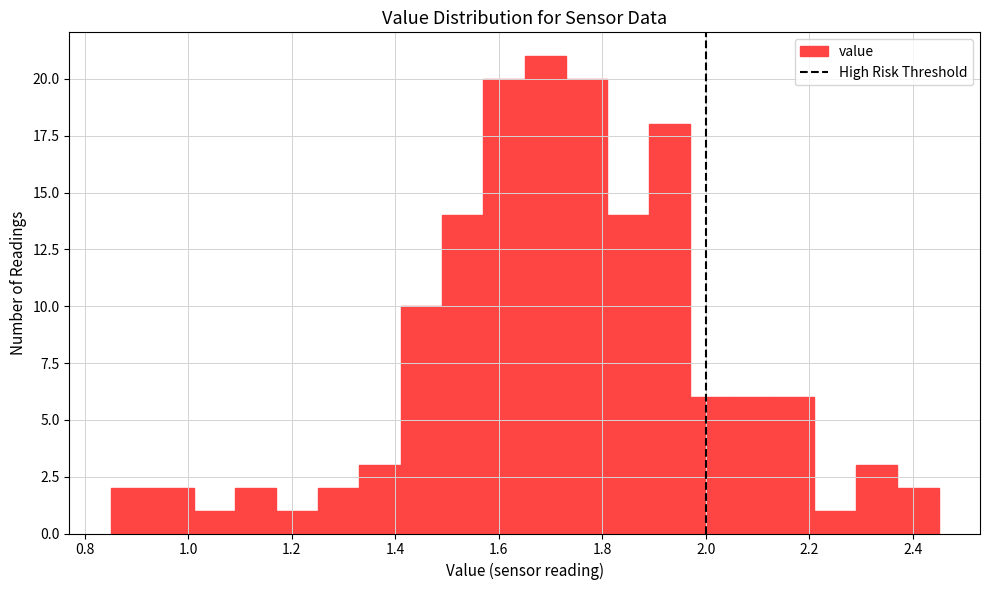

Reading left to right, transcribe this chart: for each bar, give the range it covers on the x-axis and its height. Neither the bar edges nor the heights are printed on the chart, so give them approximately, as read against the axes.

0.85 to 0.93: 2
0.93 to 1.01: 2
1.01 to 1.09: 1
1.09 to 1.17: 2
1.17 to 1.25: 1
1.25 to 1.33: 2
1.33 to 1.41: 3
1.41 to 1.49: 10
1.49 to 1.57: 14
1.57 to 1.65: 20
1.65 to 1.73: 21
1.73 to 1.81: 20
1.81 to 1.89: 14
1.89 to 1.97: 18
1.97 to 2.05: 6
2.05 to 2.13: 6
2.13 to 2.21: 6
2.21 to 2.29: 1
2.29 to 2.37: 3
2.37 to 2.45: 2